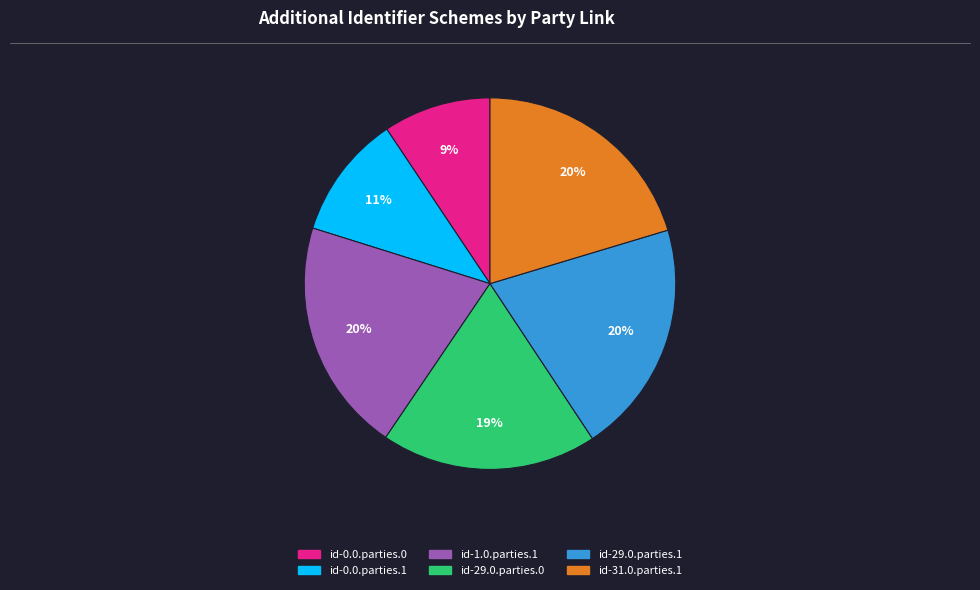

What is the smallest slice in the pie chart?

id-0.0.parties.0